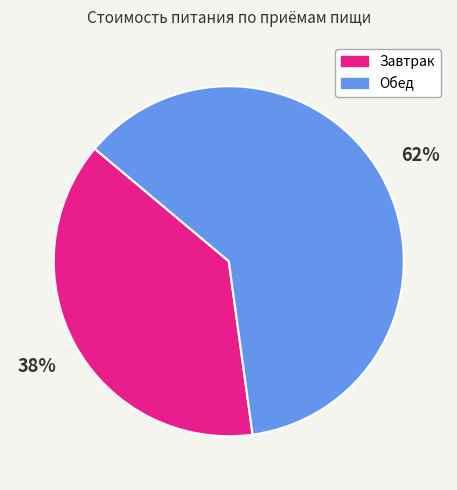

Is the sum of Обед and Завтрак greater than half?

Yes